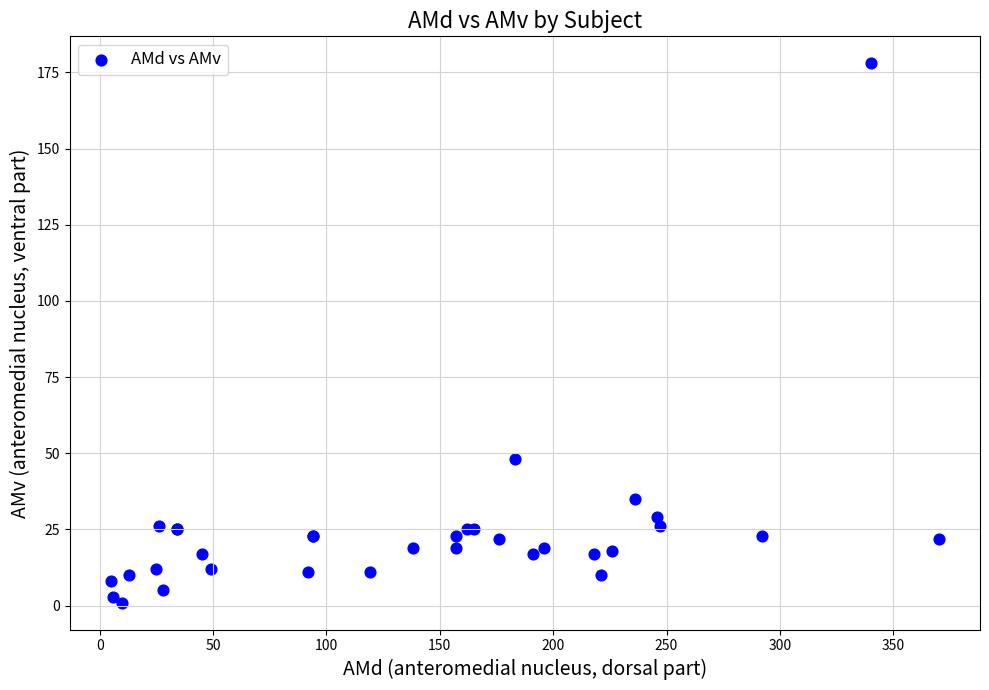

What Y value in the scatter plot is closest to 89?

48